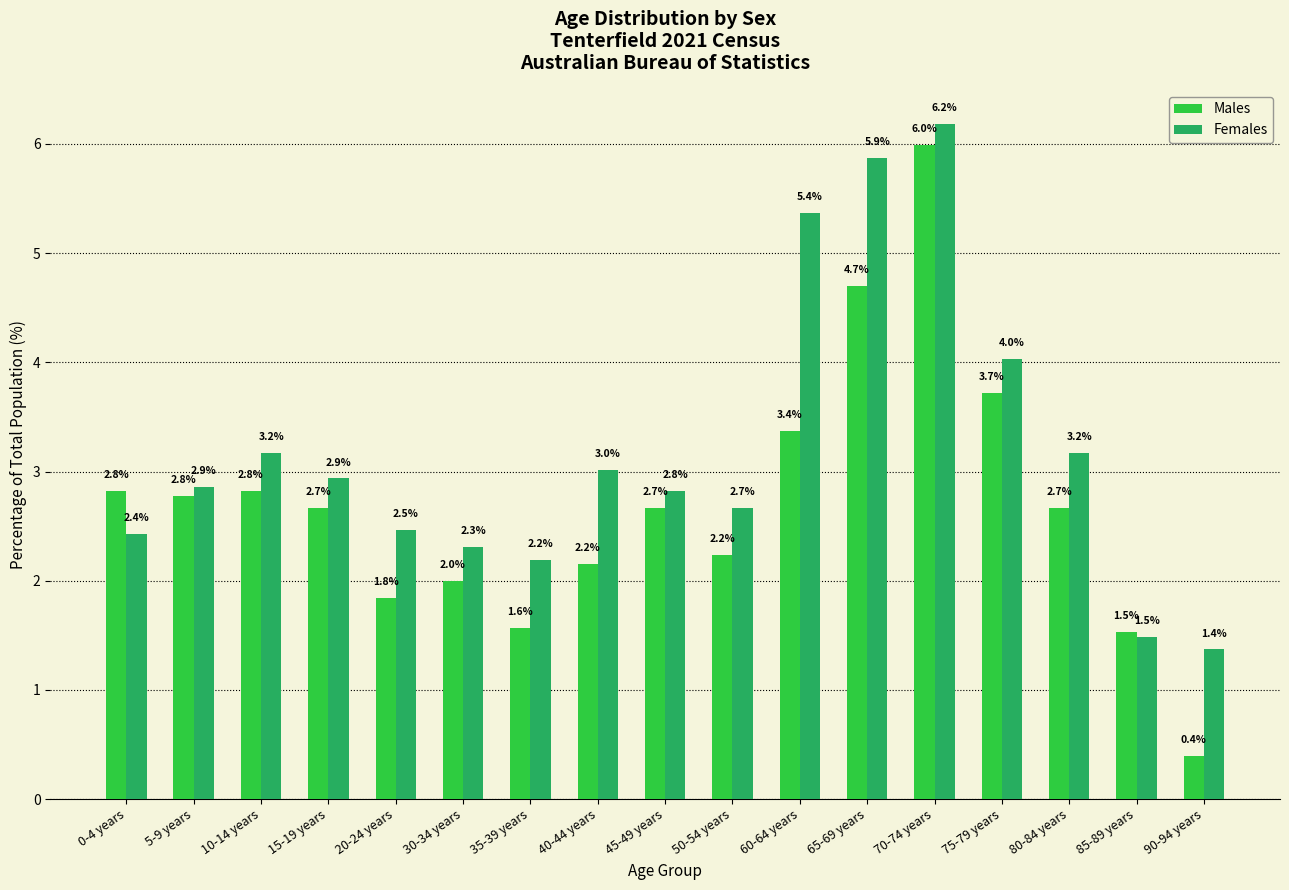

What is the label of the 16th bar from the left?

85-89 years